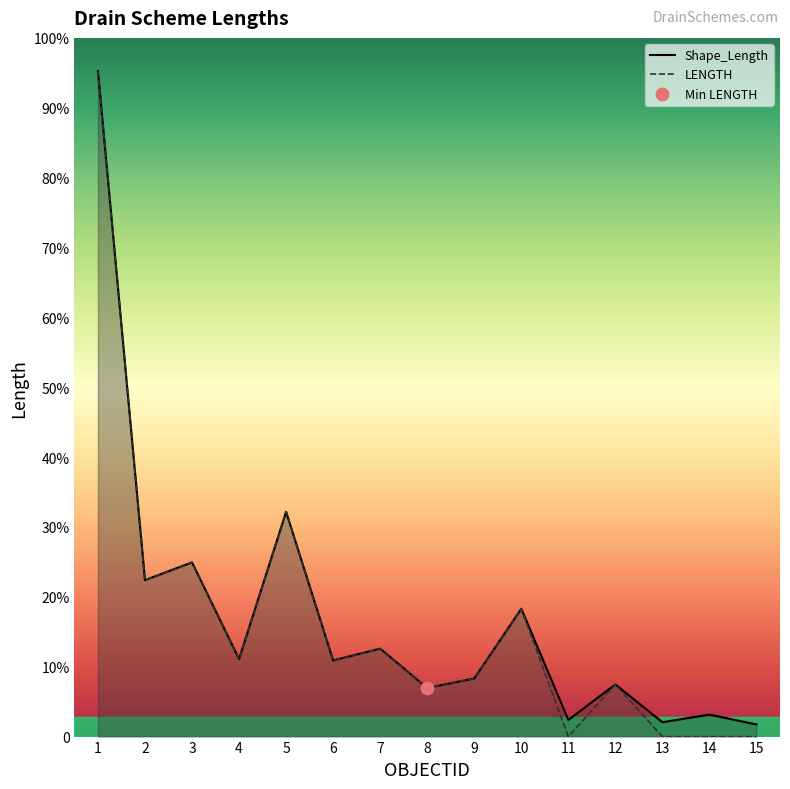

Is the value of LENGTH at 10 greater than the value of Shape_Length at 12?

Yes